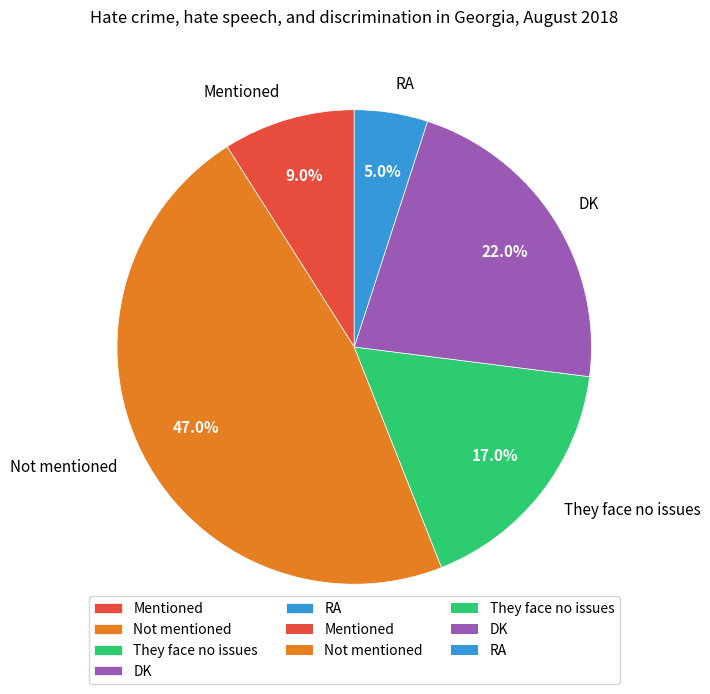

What is the smallest slice in the pie chart?

RA